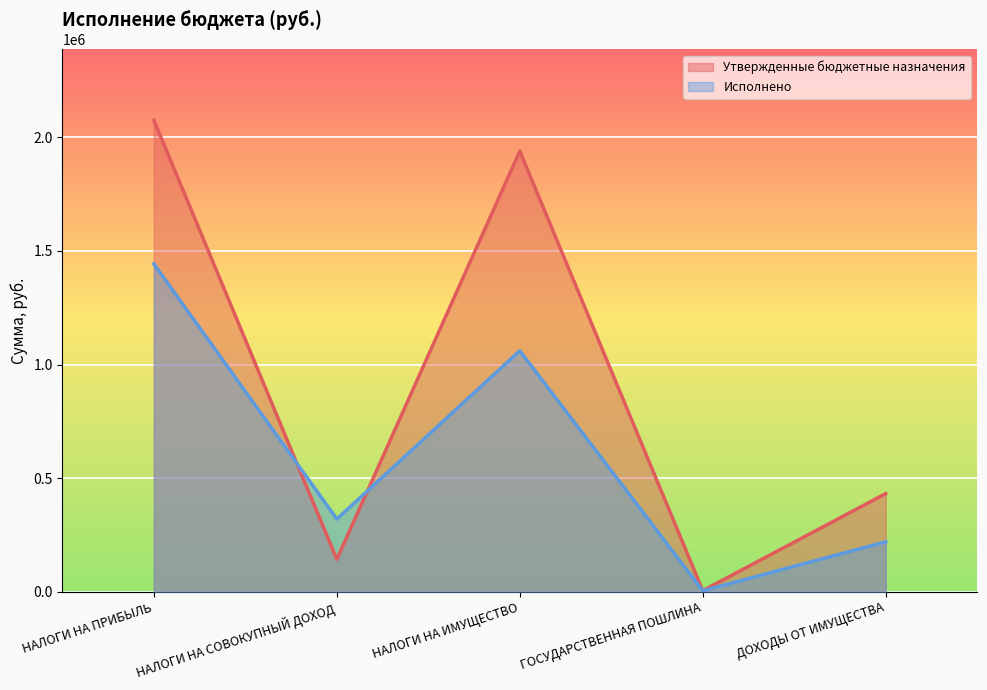

True or false: Исполнено and Утвержденные бюджетные назначения intersect in this chart.

True